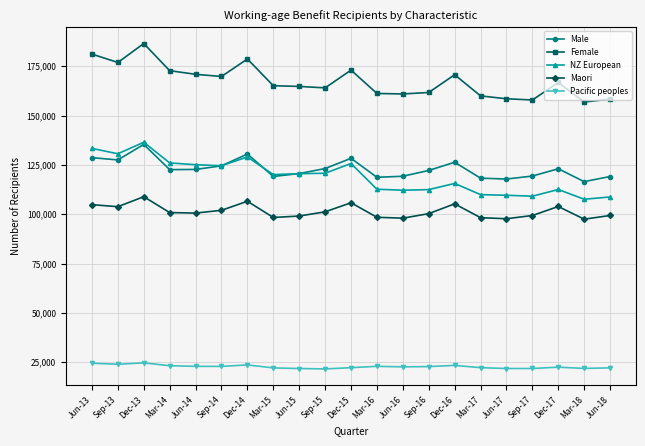

True or false: Male and Pacific peoples cross at least once.

False